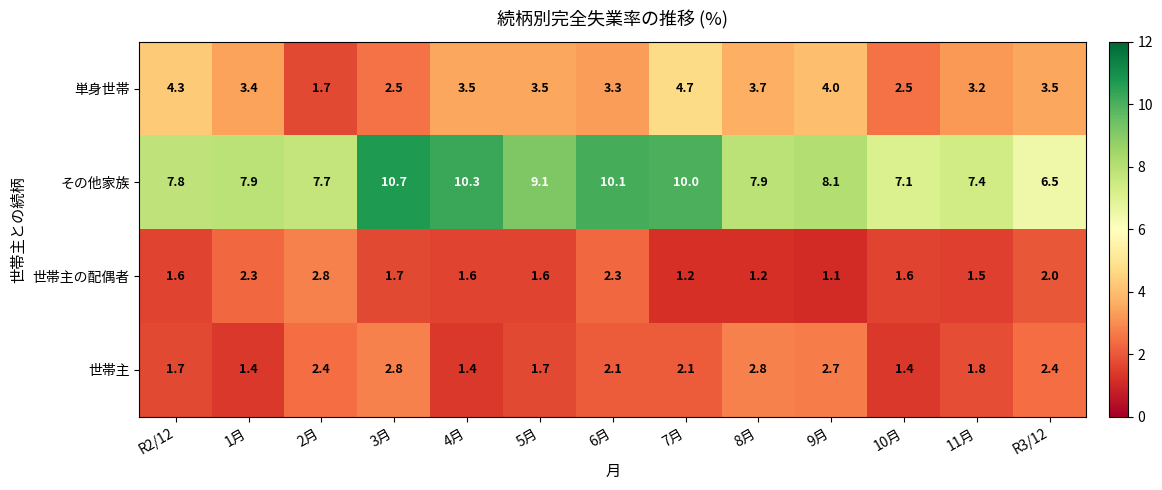

What is the maximum value shown in the chart?

10.7